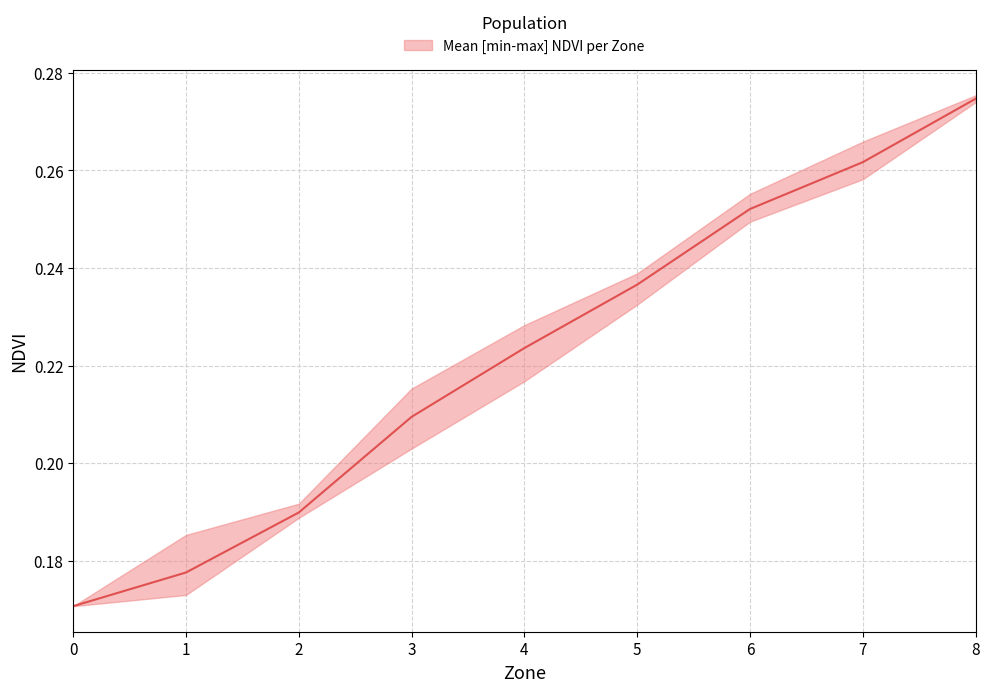

Does the chart display data point markers on the line(s)?

No